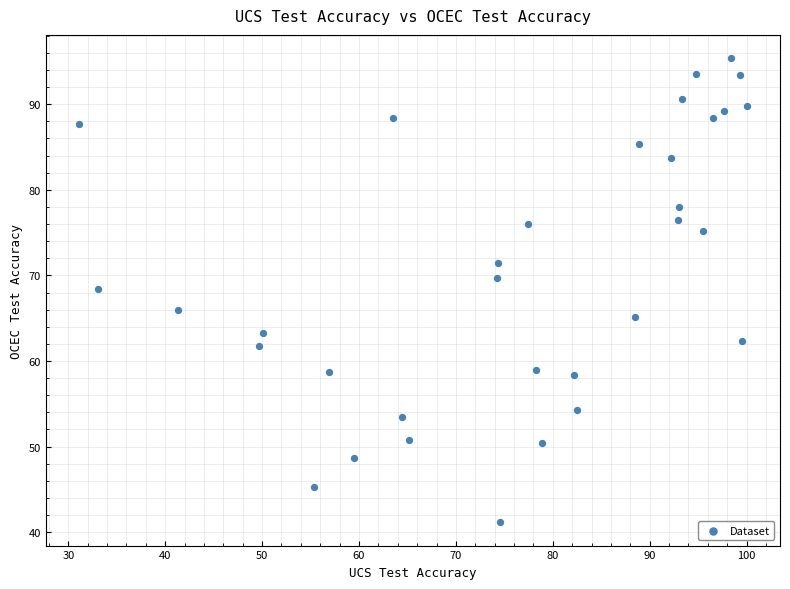

What is the range of Y values (max minus min)?

54.2